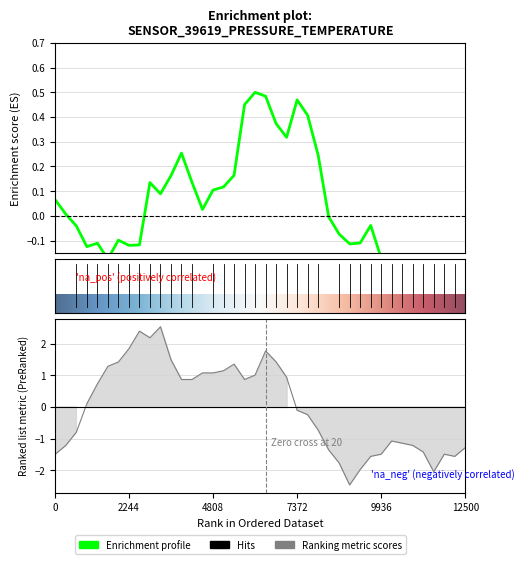

True or false: temperature has more than 0 points higher than both neighbors.

True